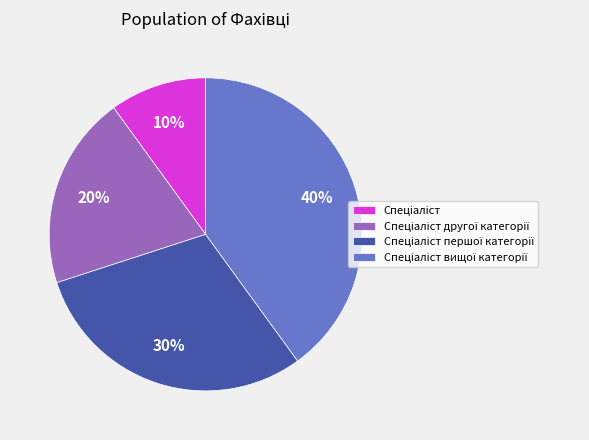

Does any single category account for the majority?

No